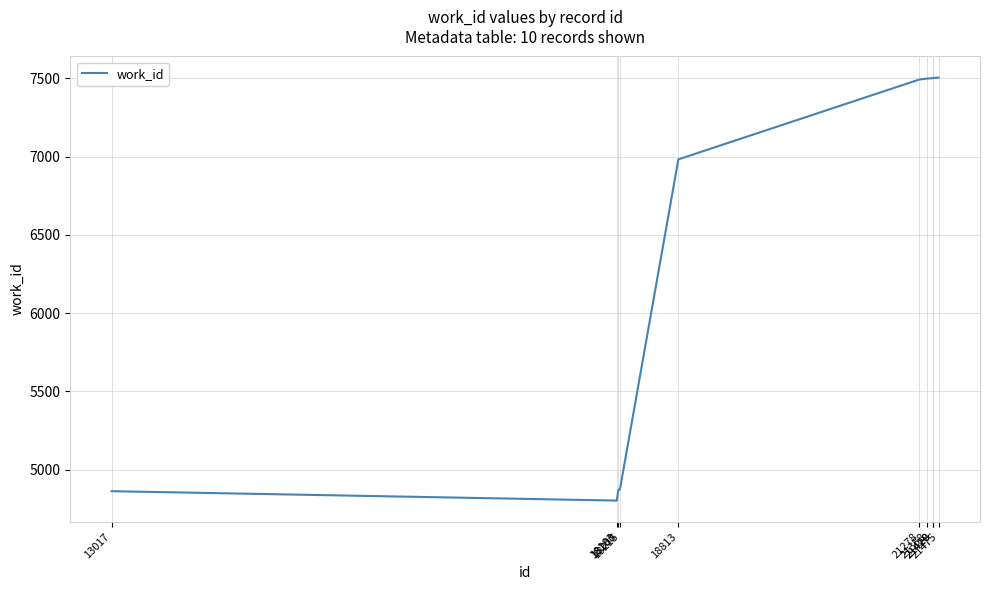

What is the ratio of the value at 13017 to the value at 21420?

0.6